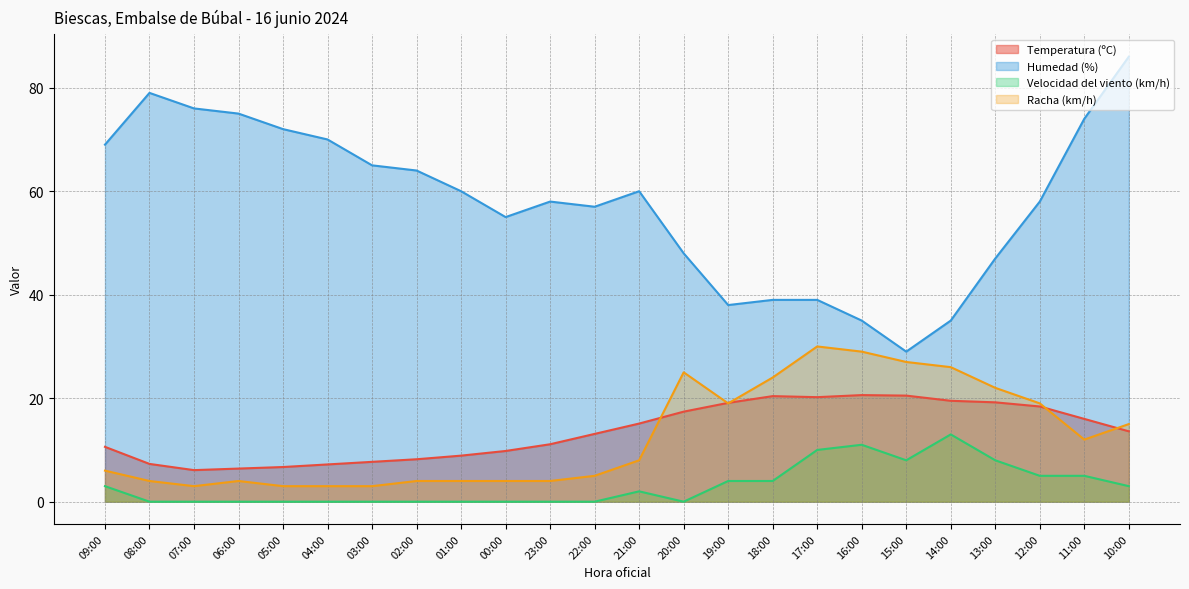

Which series has the largest total across all categories?

Humedad (%)